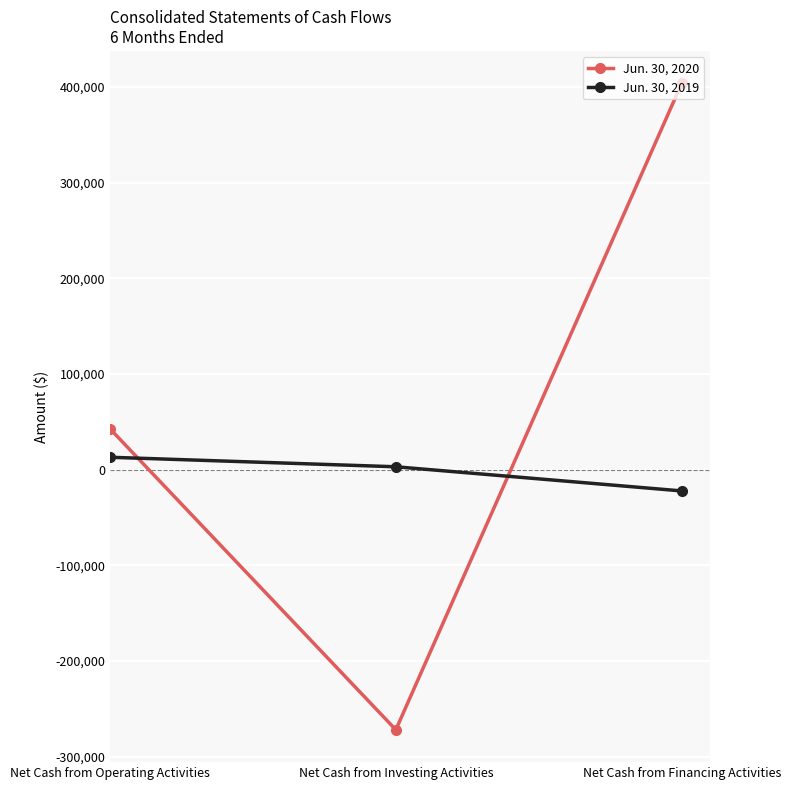

What is the highest value of the Jun. 30, 2020 series?

403811